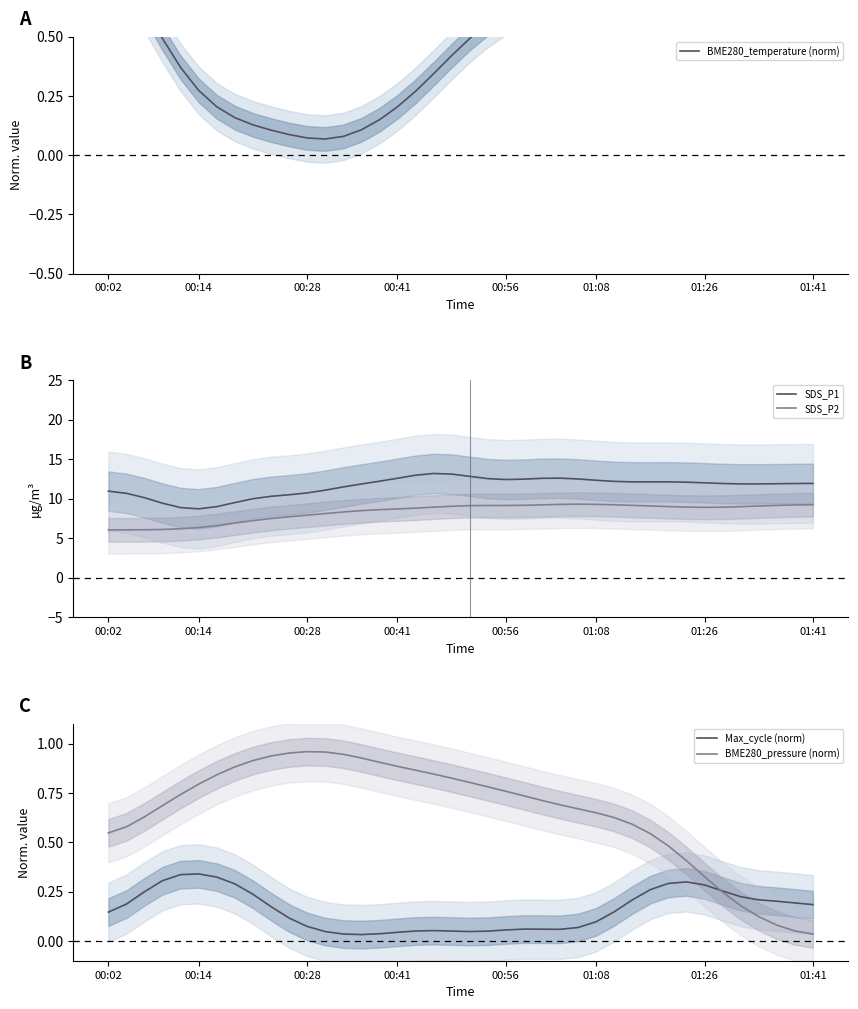

The Max_cycle (norm) series shows 0.4 at 01:26. True or false?

False